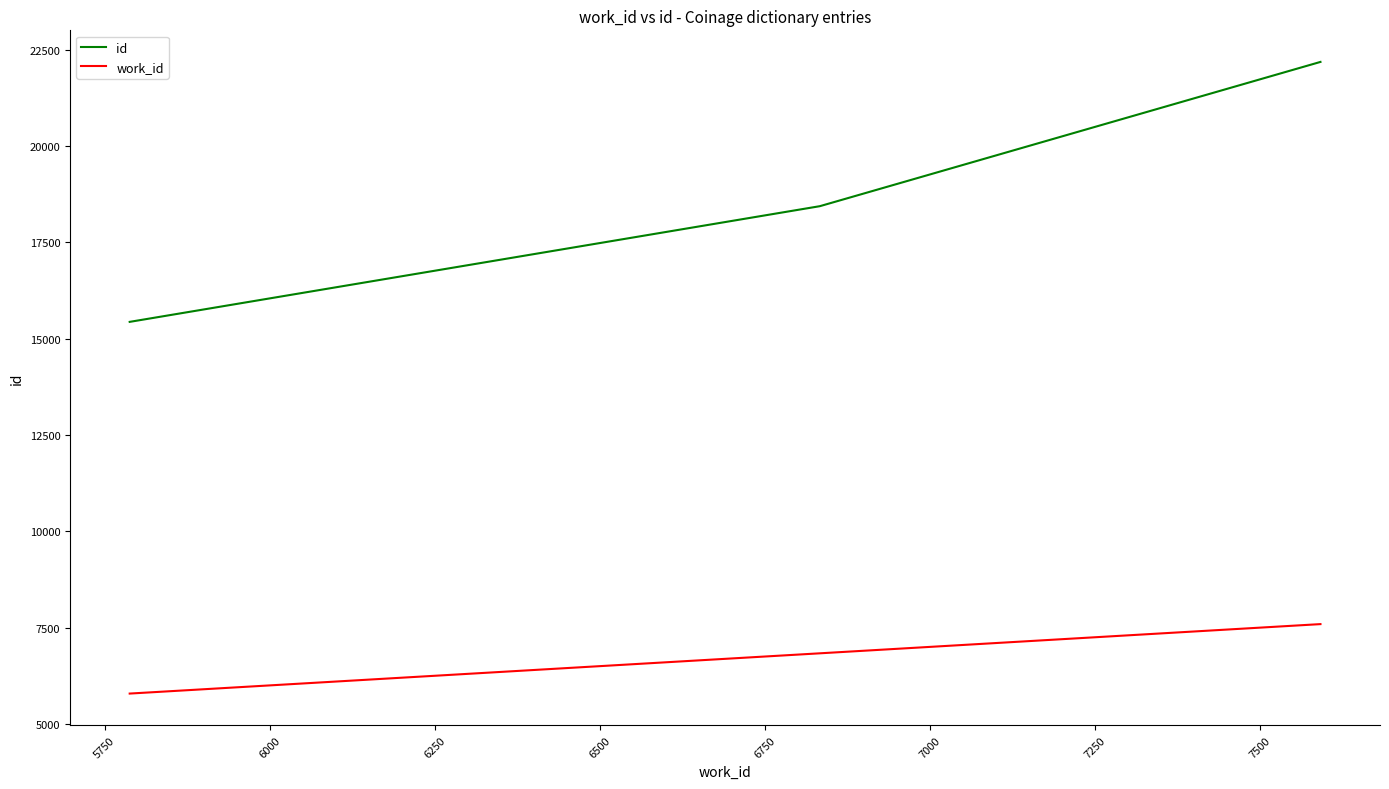

Rank the series by their average value, from highest to lowest.

id, work_id